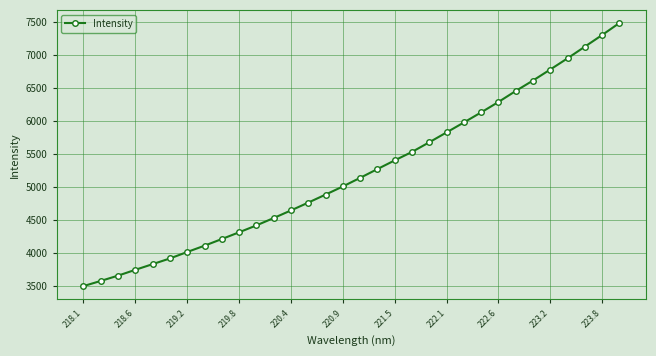

What is the difference between the maximum and second lowest values?

3905.5